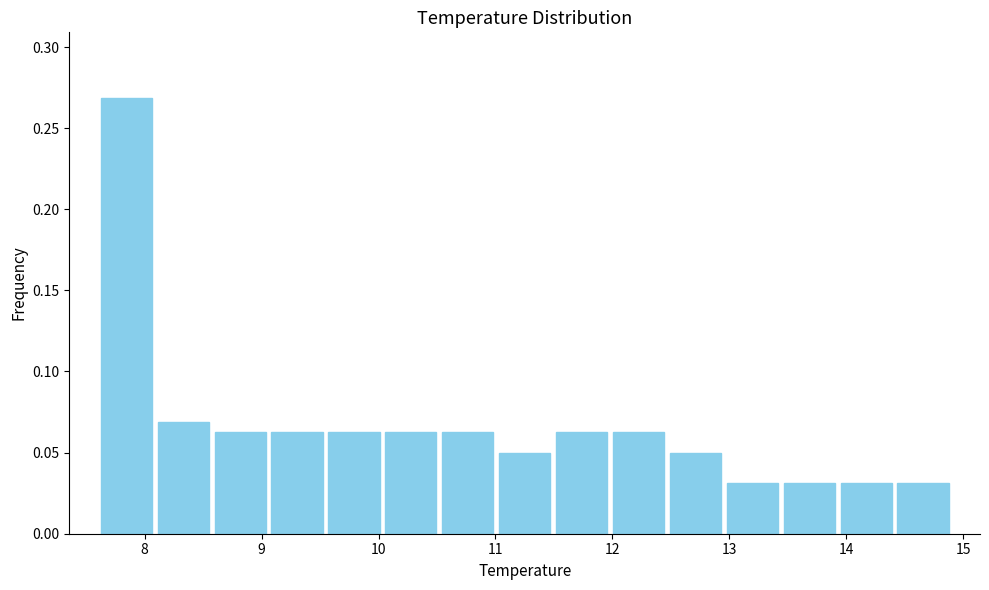

Which range on the x-axis has the tallest bar?

7.6 to 8.1